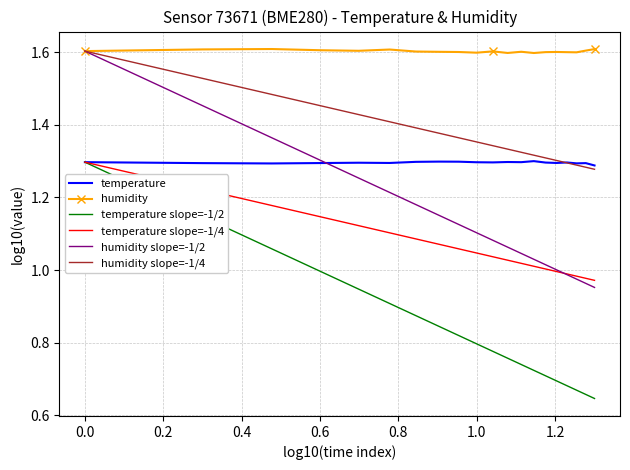

Which series has the largest total across all categories?

humidity